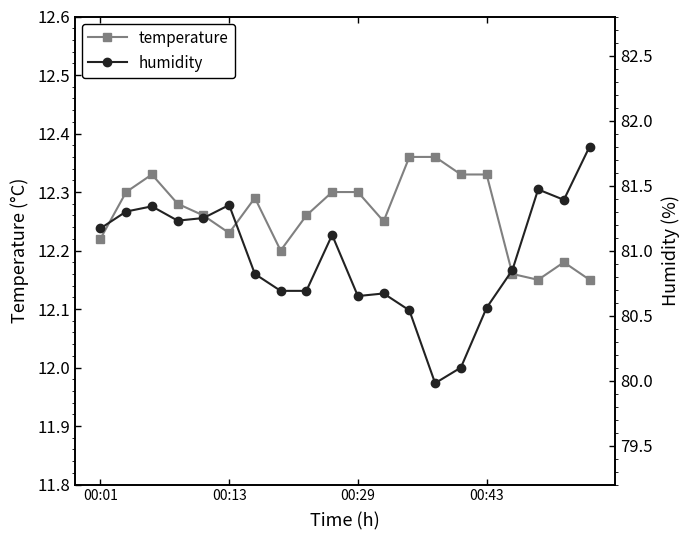

Rank the series by their average value, from lowest to highest.

temperature, humidity